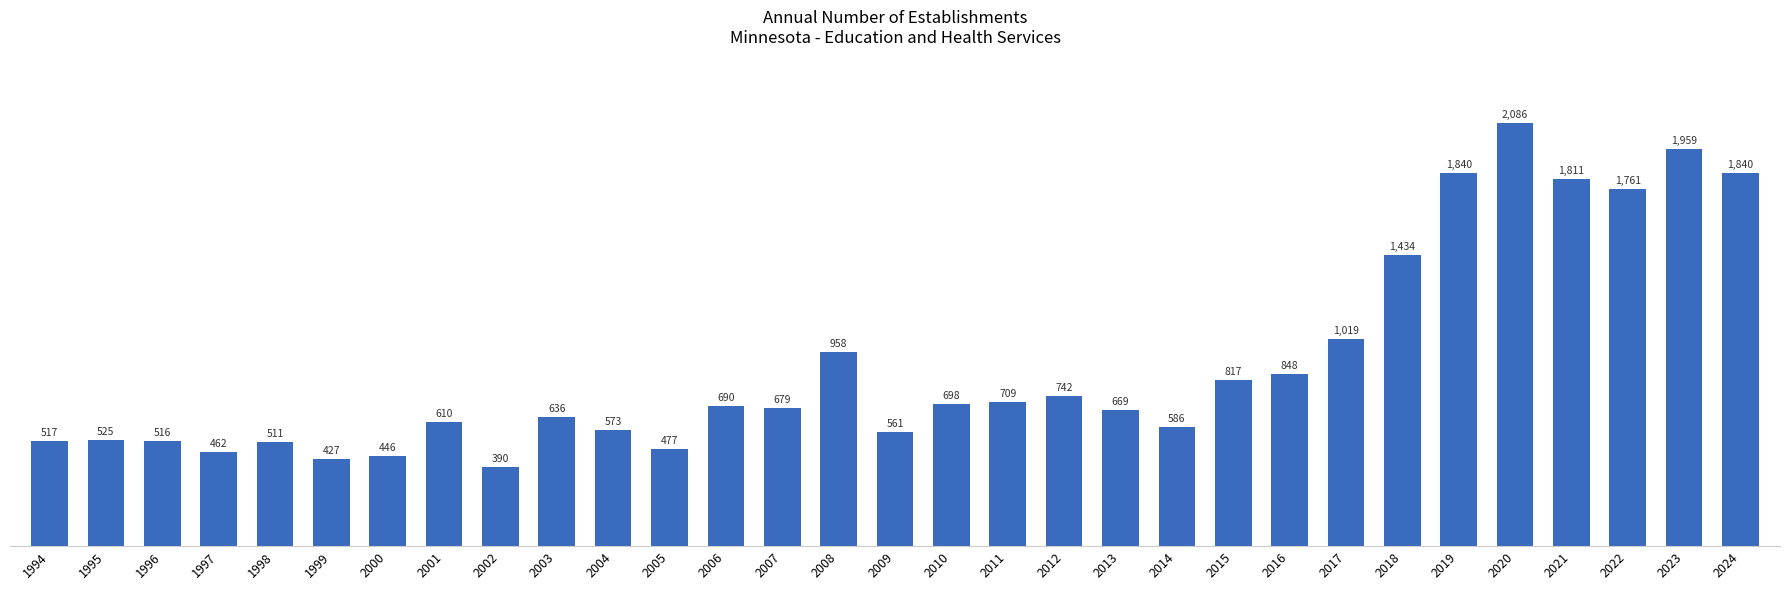

What is the value of the 21st bar from the left?

586